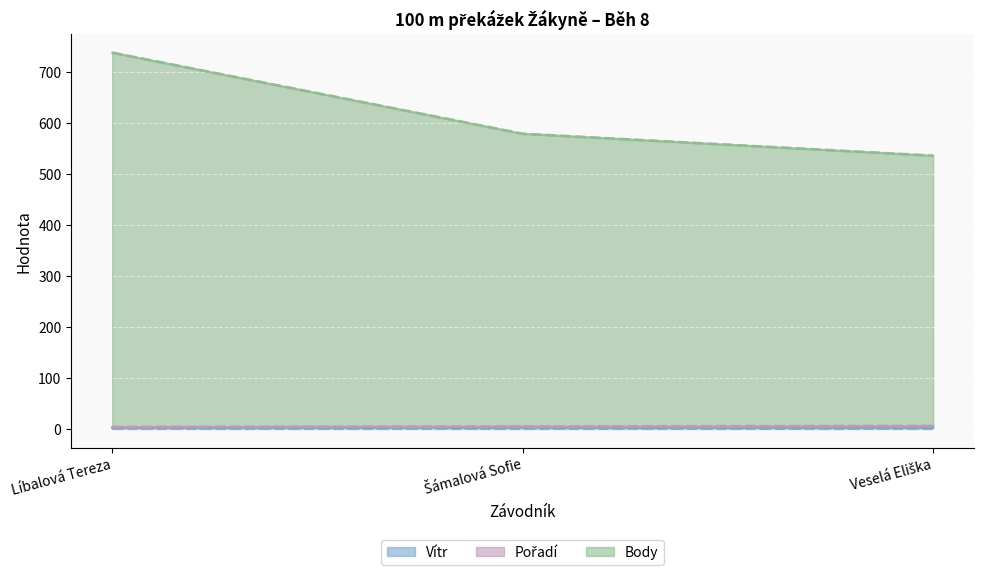

What is the label of the 3rd point from the right?

Líbalová Tereza